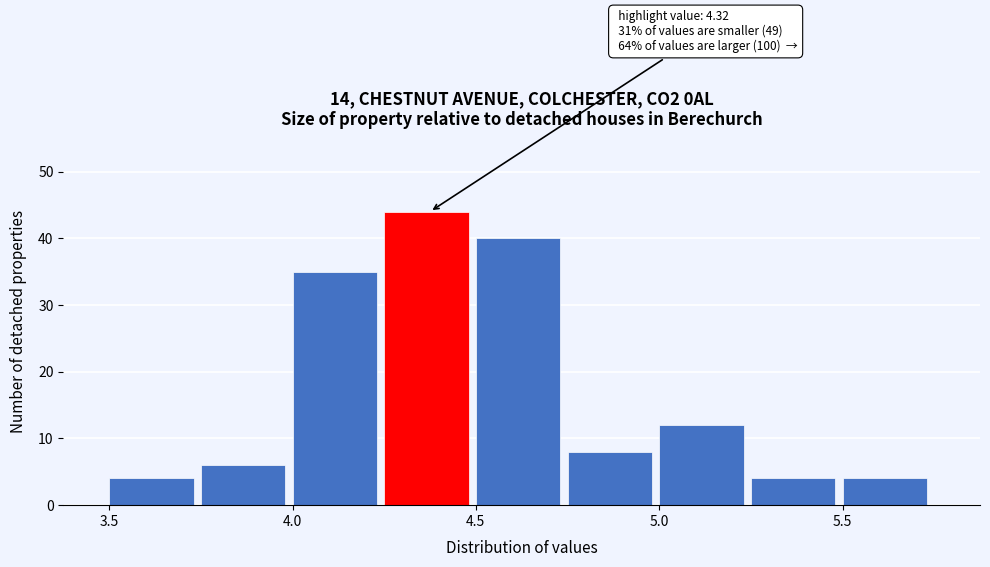

Over which range of the x-axis is the bar tallest?

4.25 to 4.50